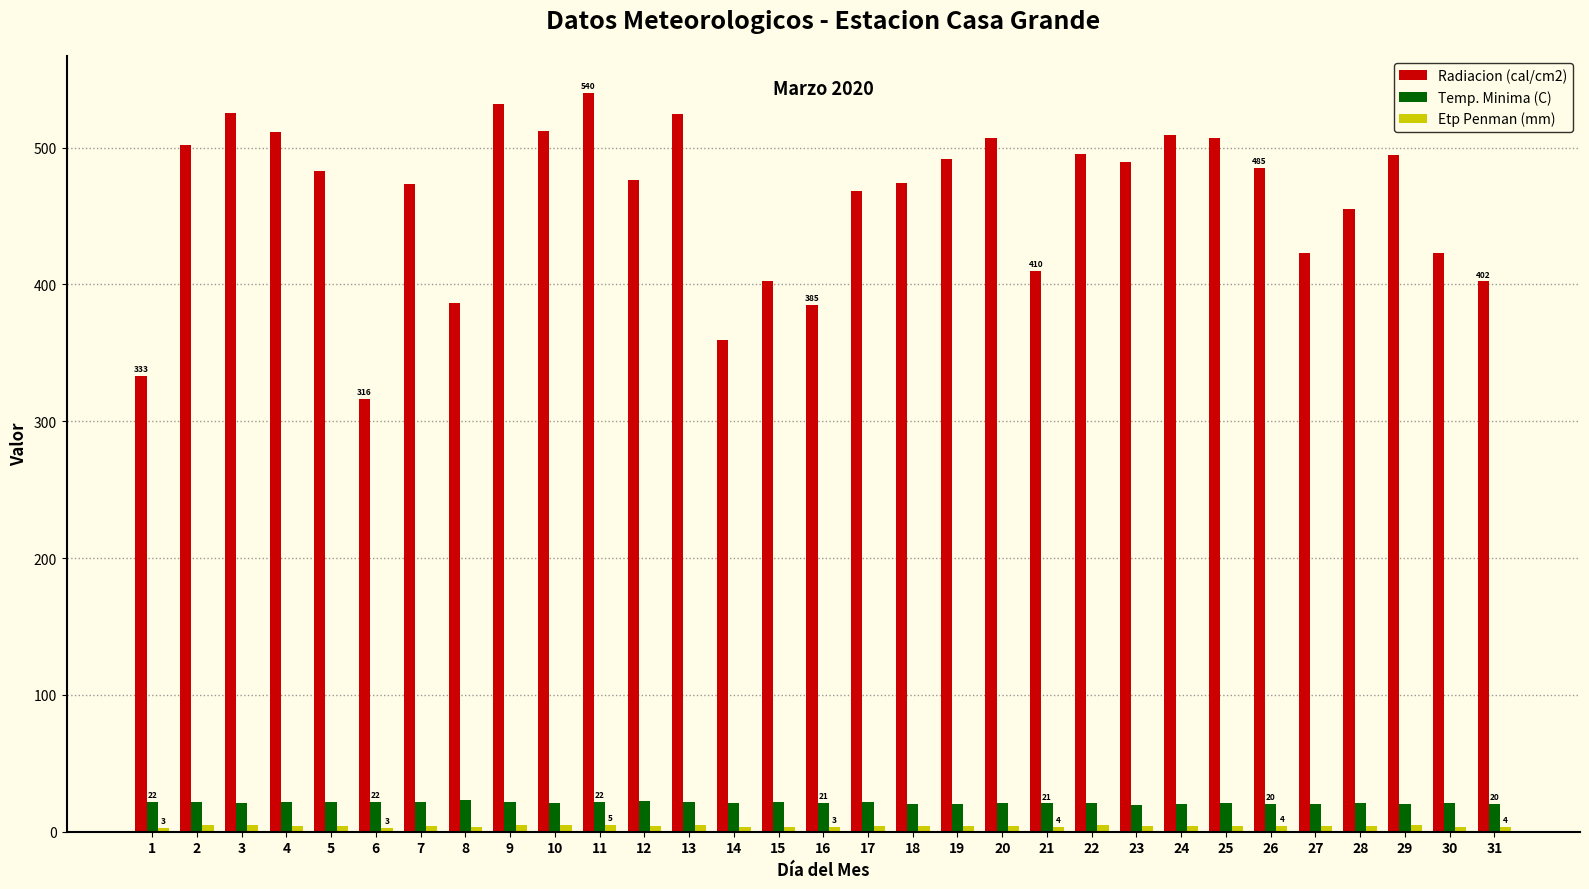

Which series has the largest range (max minus min)?

Radiacion (cal/cm2)